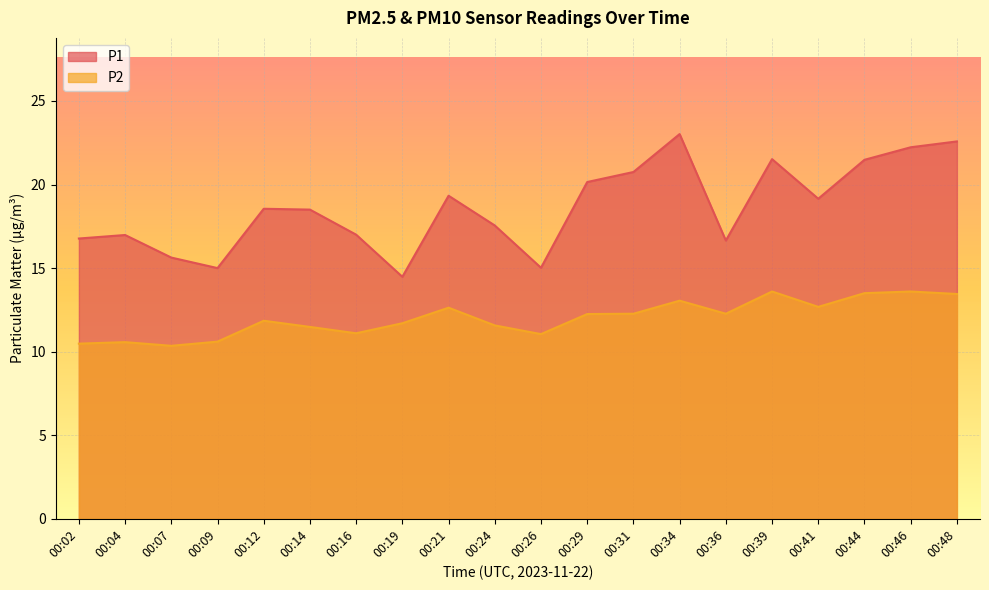

True or false: P2 and P1 cross at least once.

False